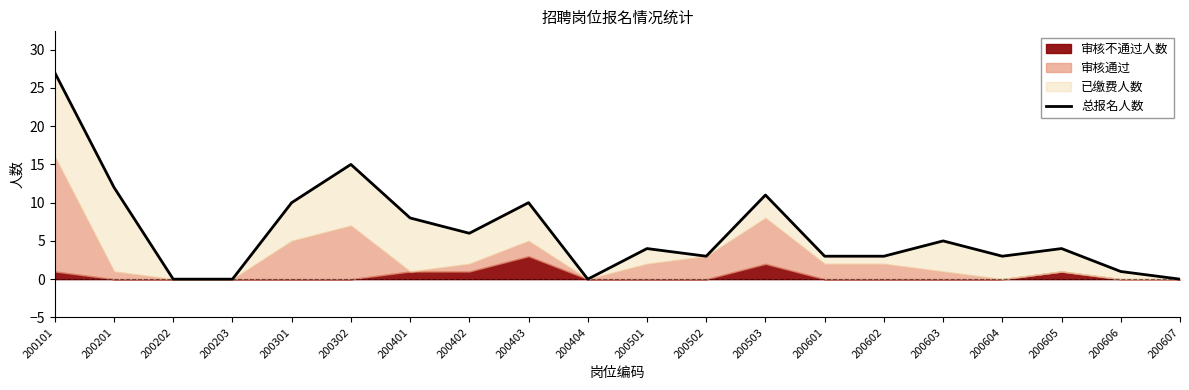

How many values are below 4?

9